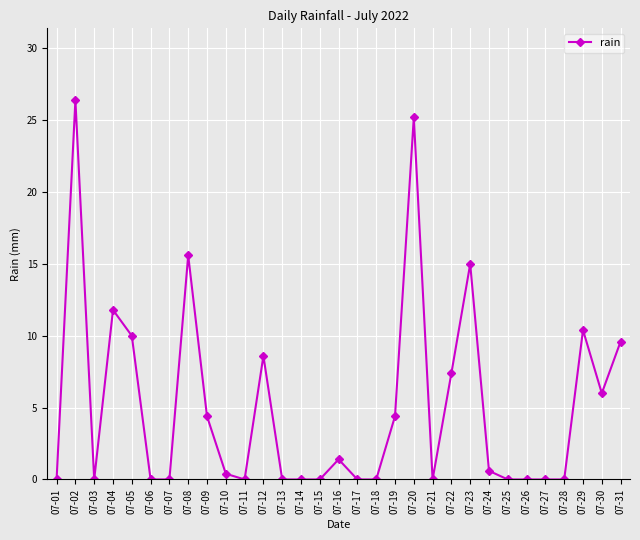

What is the change in value from 07-19 to 07-31?

+5.2